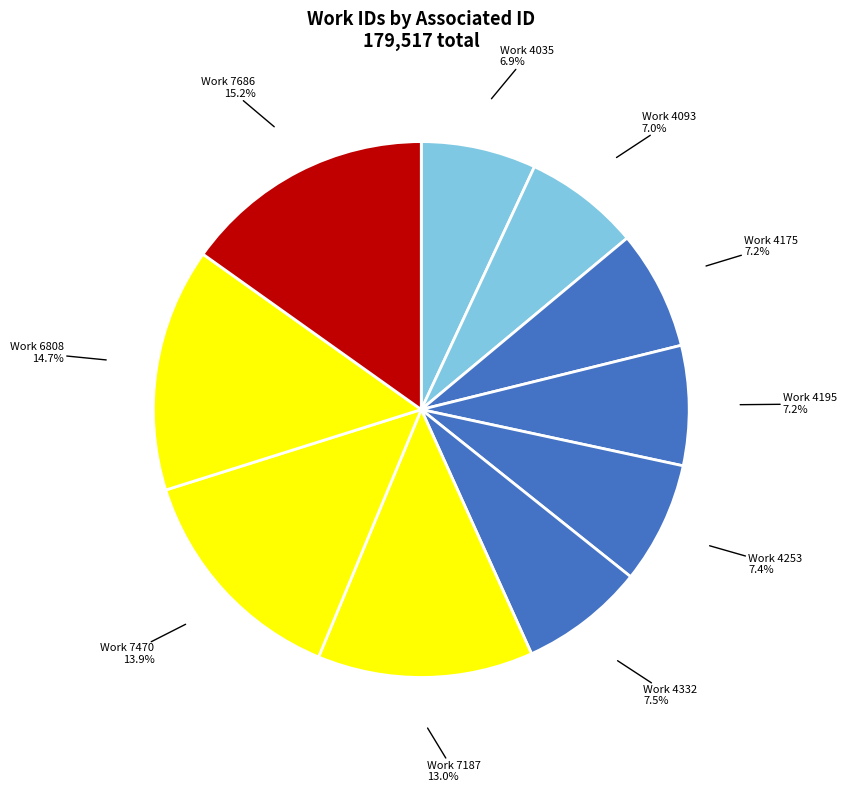

Does any single category account for the majority?

No